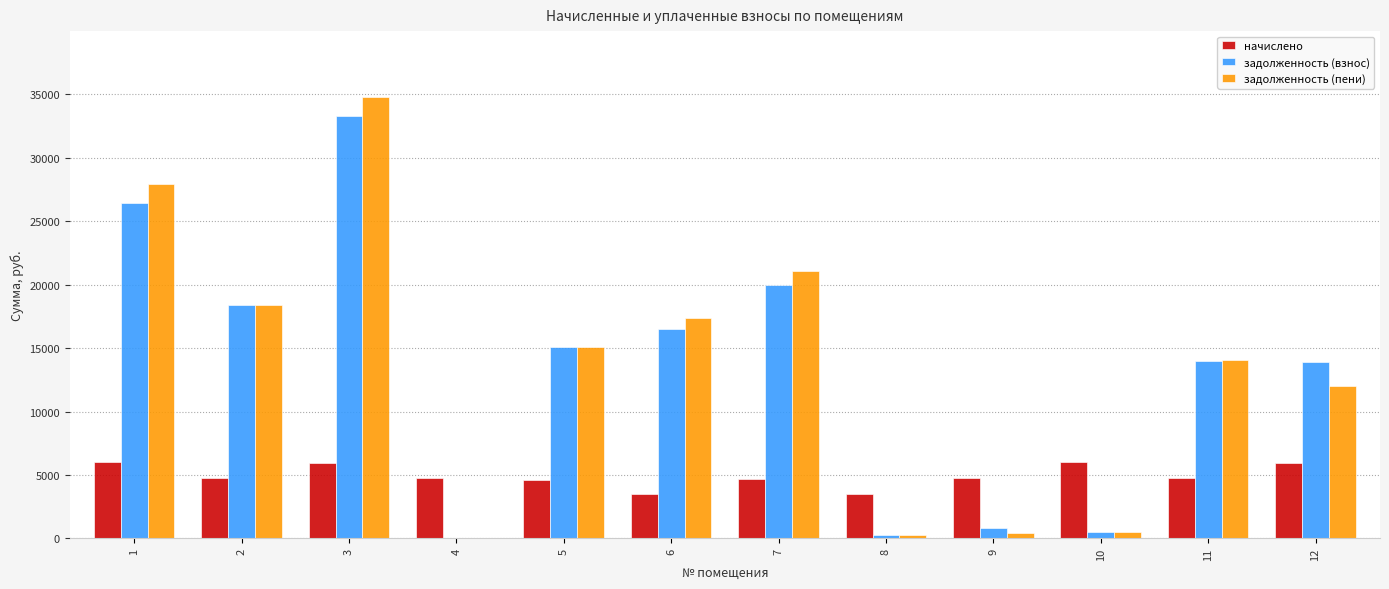

What is the approximate value of задолженность (взнос) at 6?

16529.5